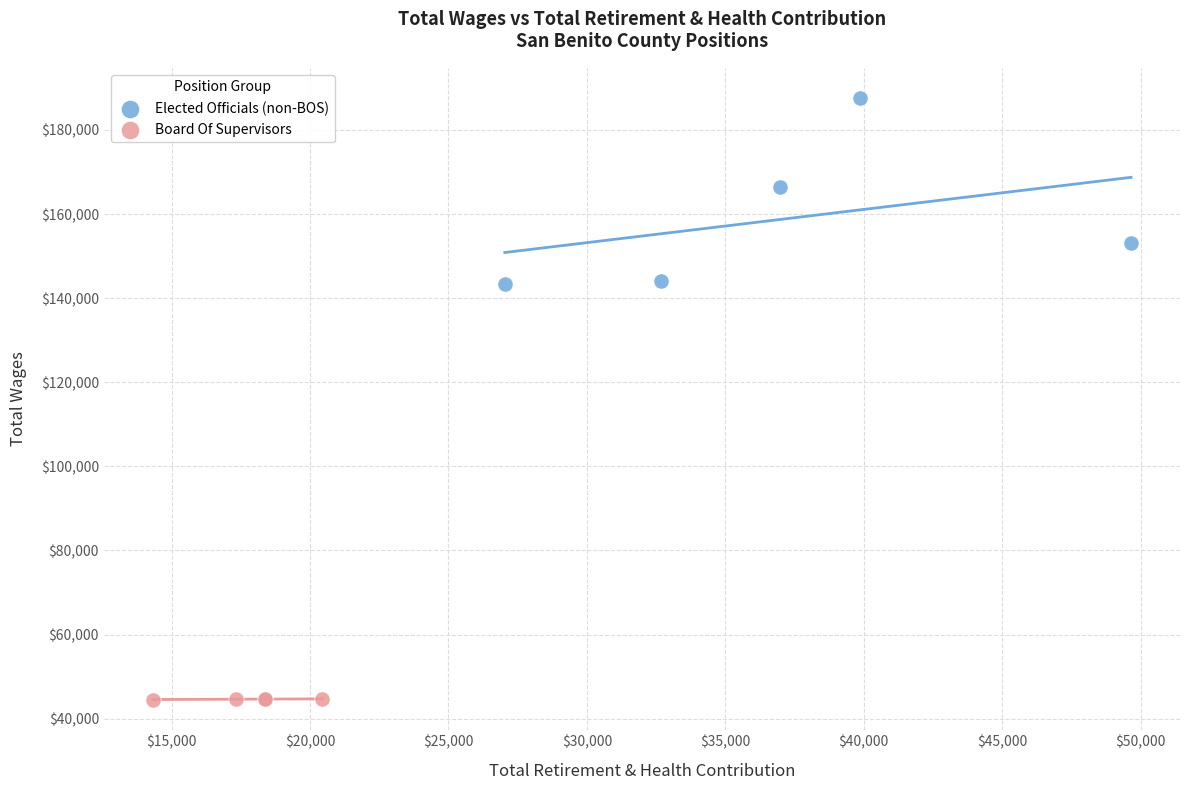

Which series reaches the maximum Y coordinate?

Elected Officials (non-BOS)